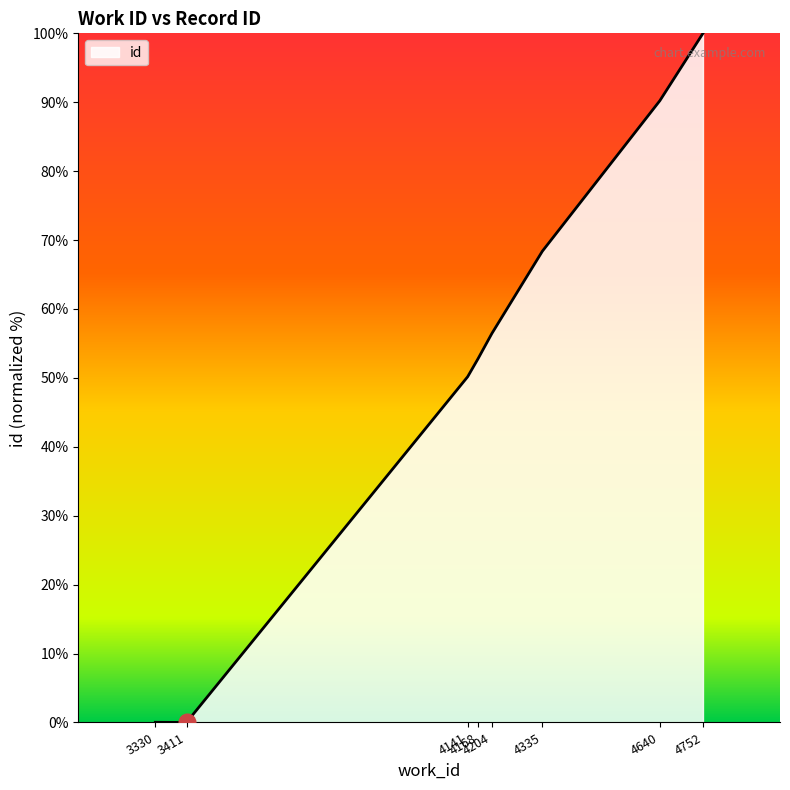

What is the average value?

52.3